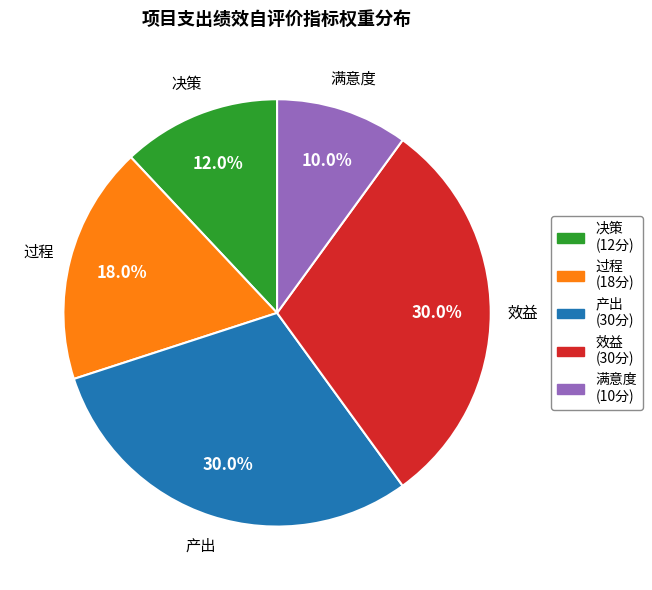

How many segments does this pie chart have?

5